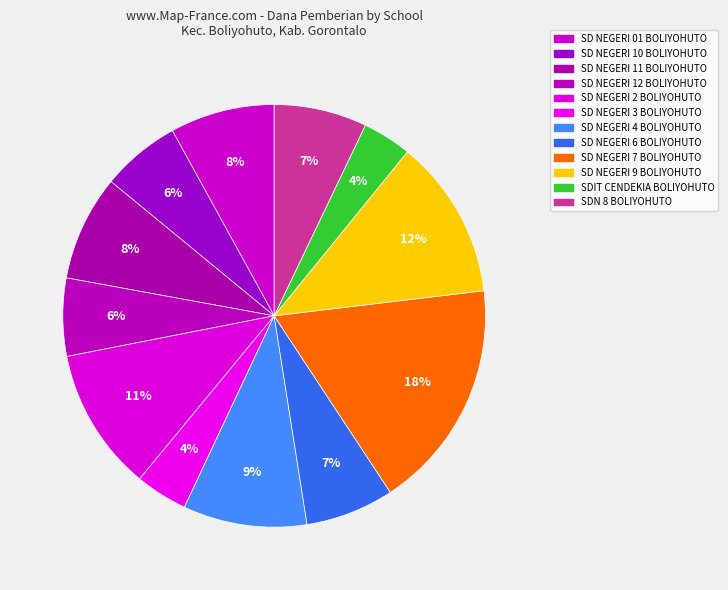

Does SD NEGERI 3 BOLIYOHUTO represent more than half of the total?

No